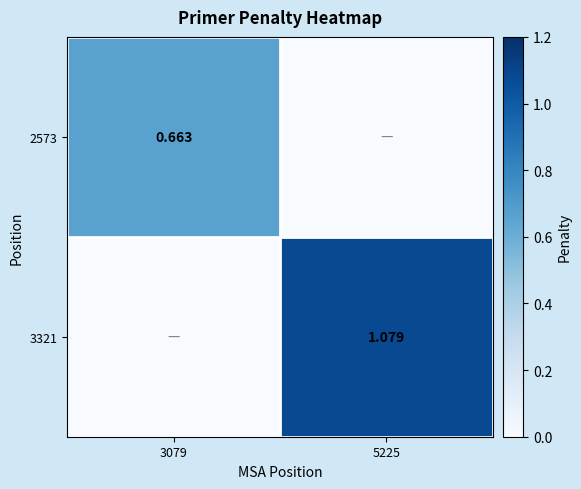

Rank the series at 3079 from lowest to highest value.

3321, 2573